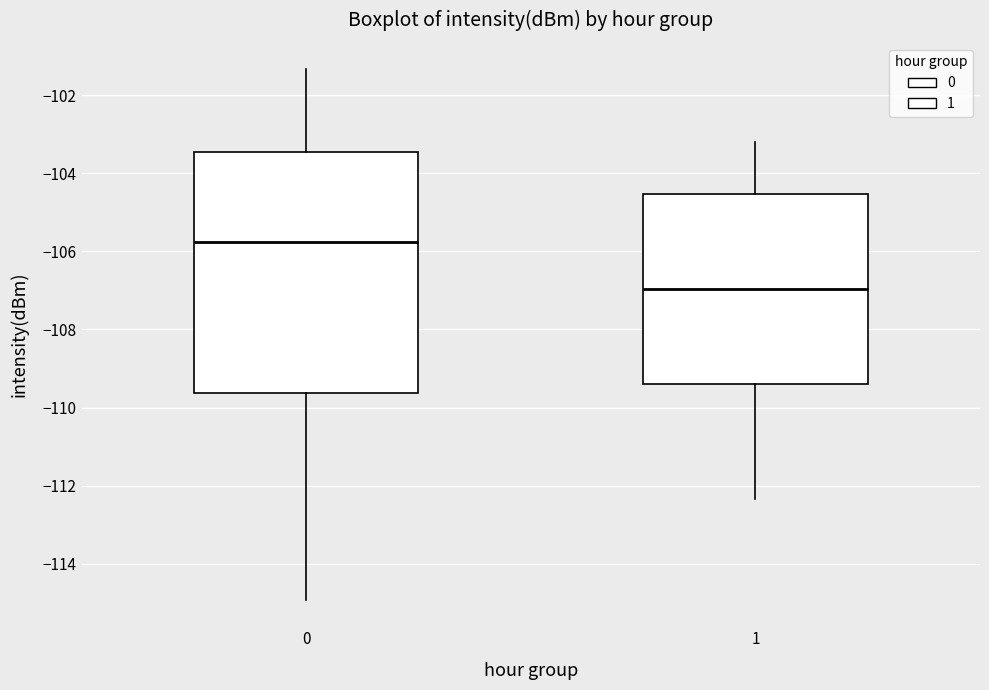

Comparing the boxes themselves (not the whiskers), which one is the tallest?

0